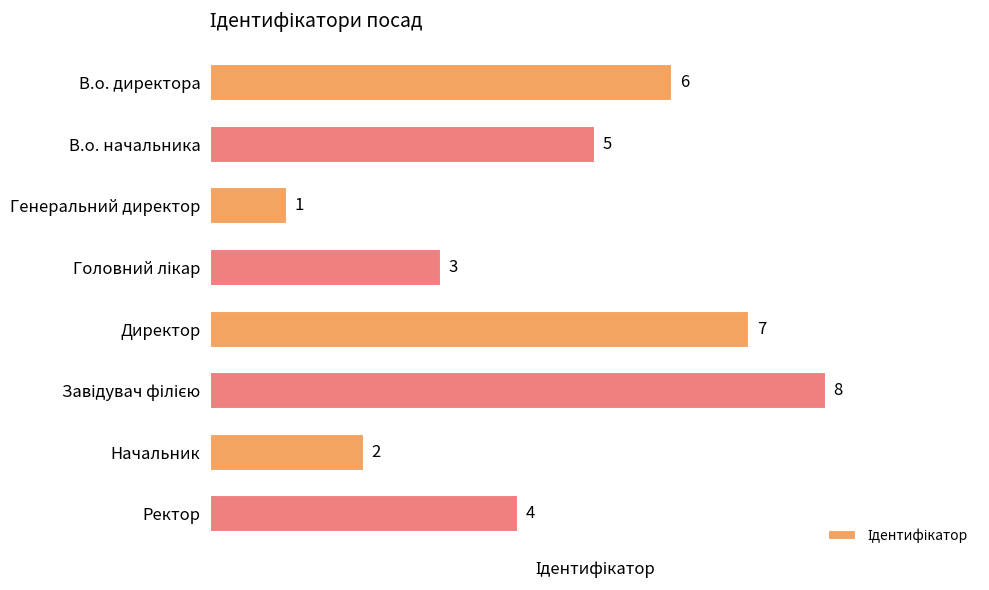

Where is the data nearest to the value 4?

Ректор